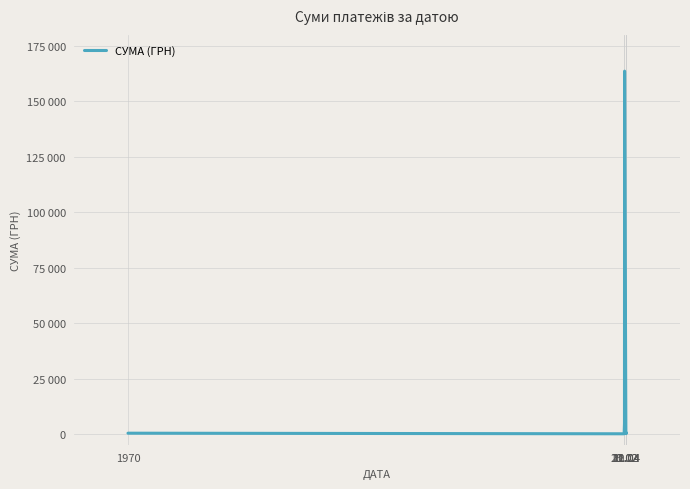

Reading right to left, extract all data points from this chart.

183.8	745.8	325.4	163539.9	4830.0	105.1	370.0